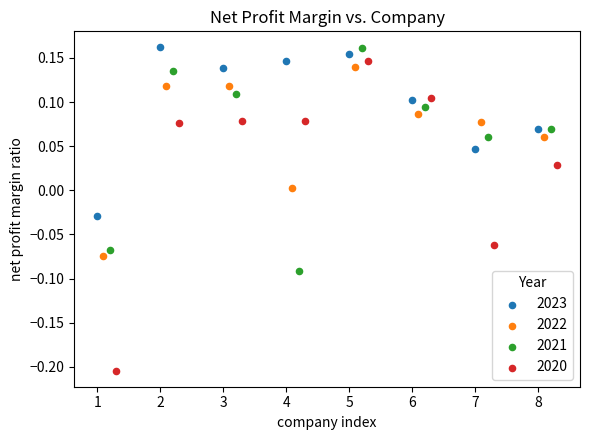

Which series has the largest Y range (max minus min)?

2020